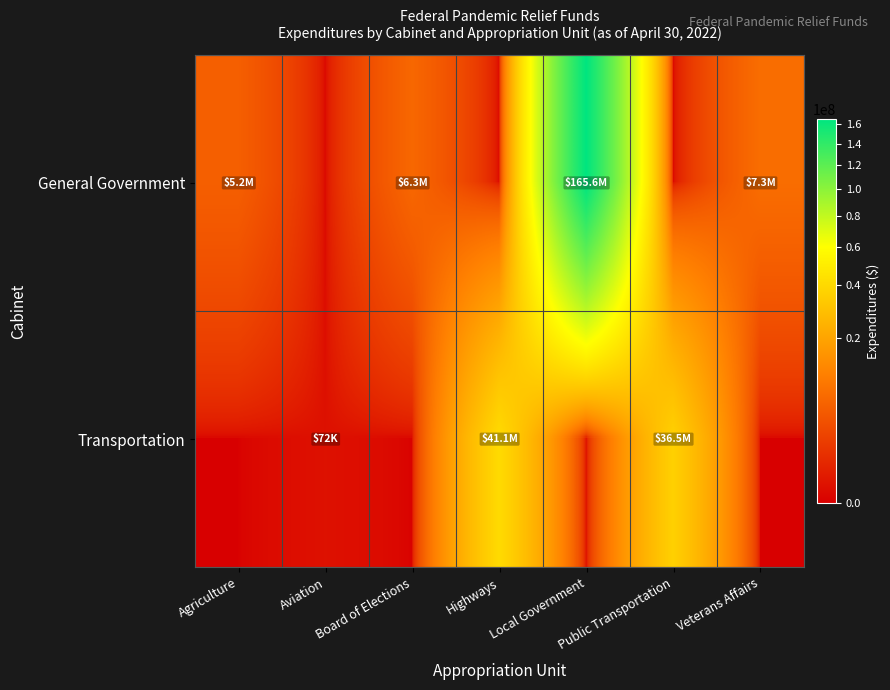

Rank the series by their average value, from lowest to highest.

Transportation, General Government